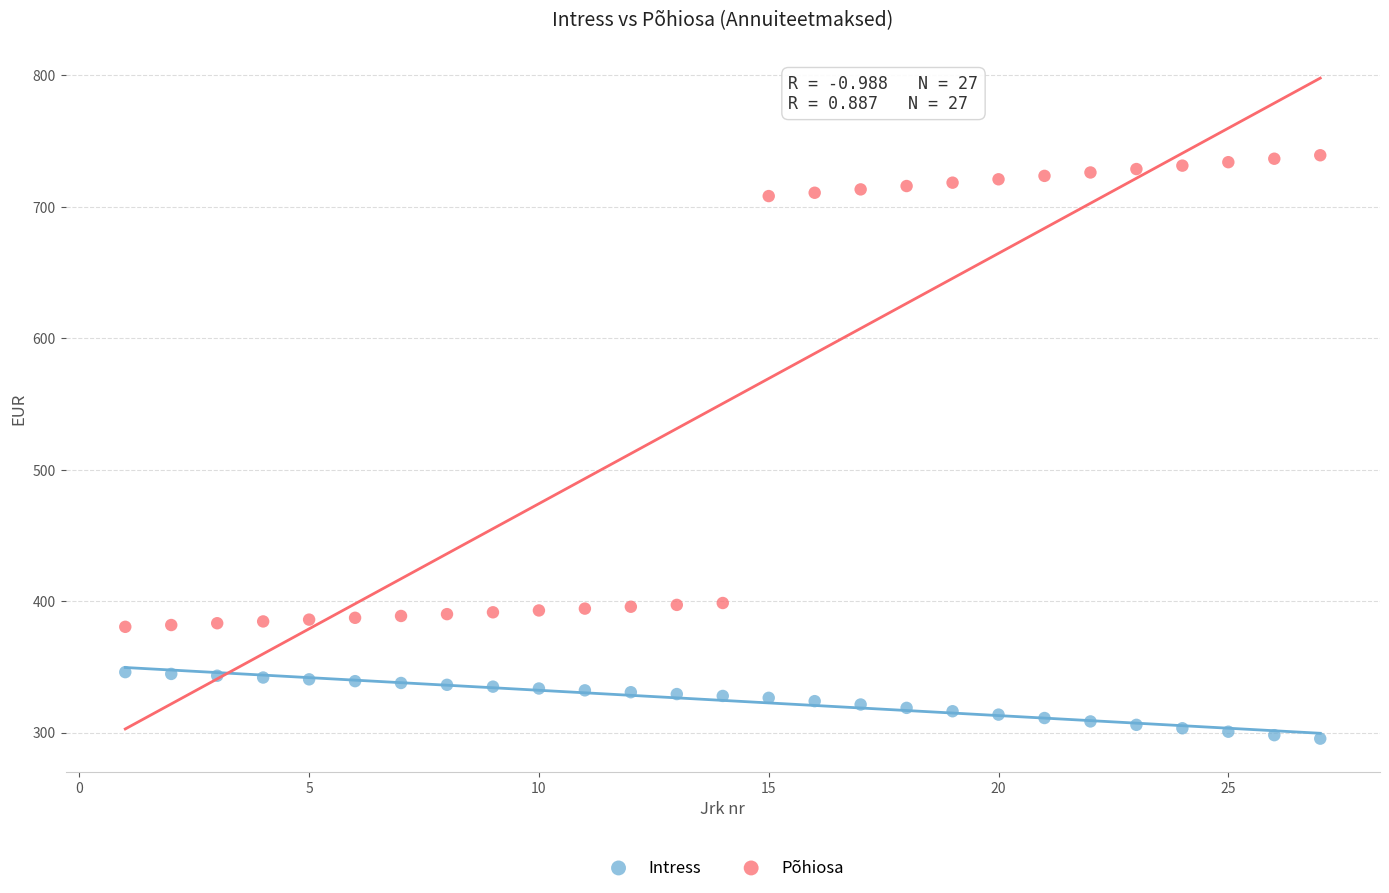

Which series has the widest spread of Y values?

Põhiosa